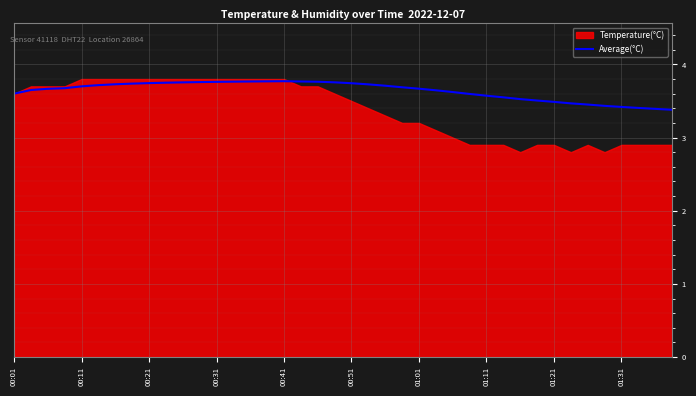

The value of Average(°C) at 00:31 is 3.8. True or false?

True